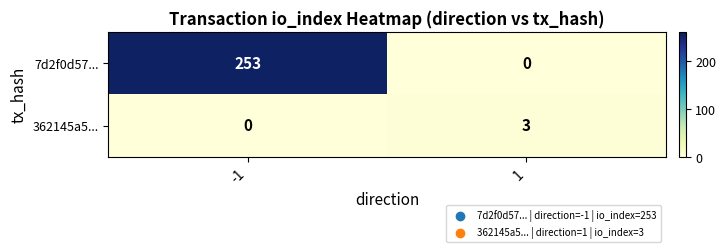

At how many categories does at least one series exceed 136?

1